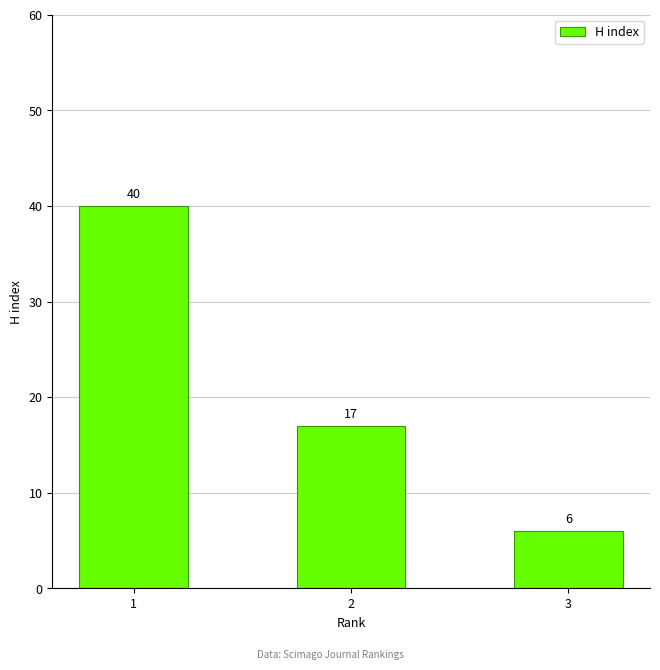

Reading left to right, extract all data points from this chart.

40	17	6